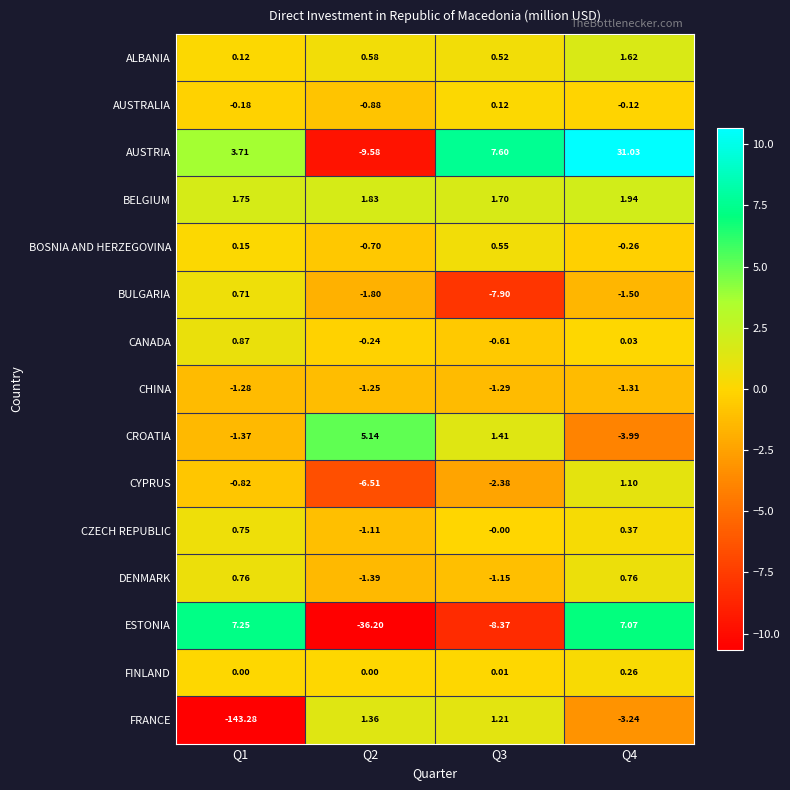

Which series has the widest spread of values?

FRANCE